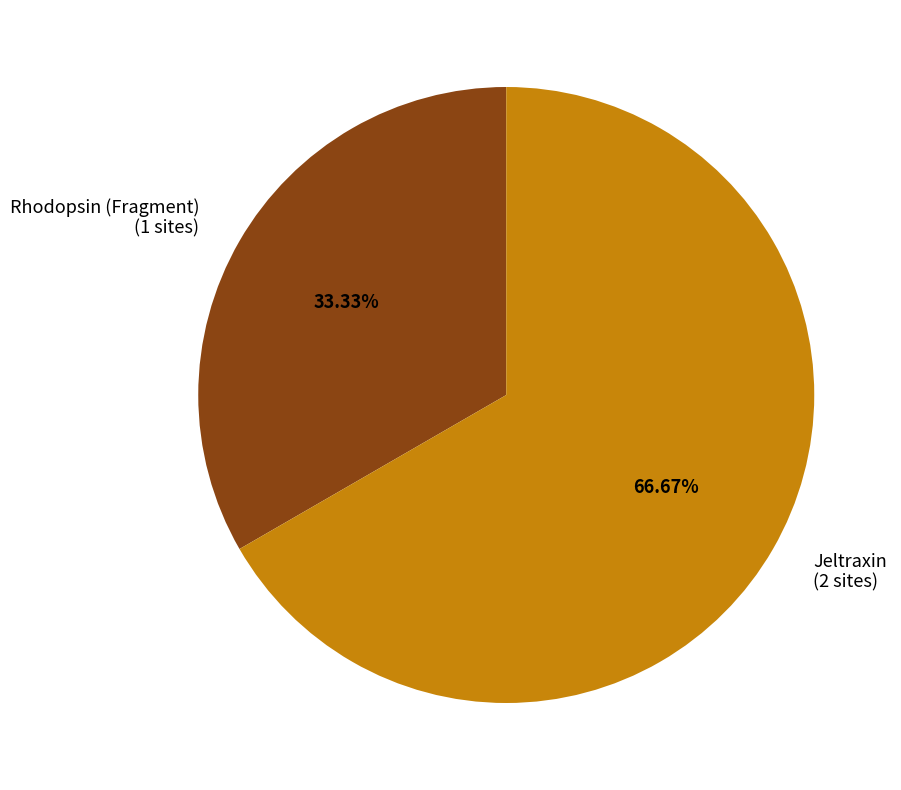

To the nearest percent, what is the combined percentage of Rhodopsin (Fragment) and Jeltraxin?

100%